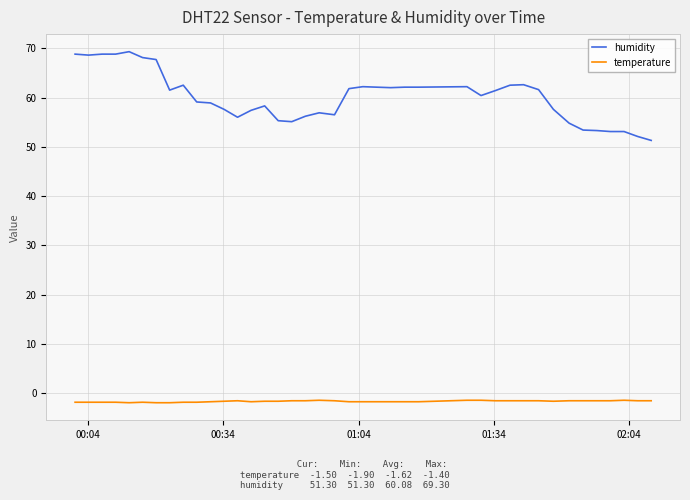

List the series in order of their peak value, highest first.

humidity, temperature